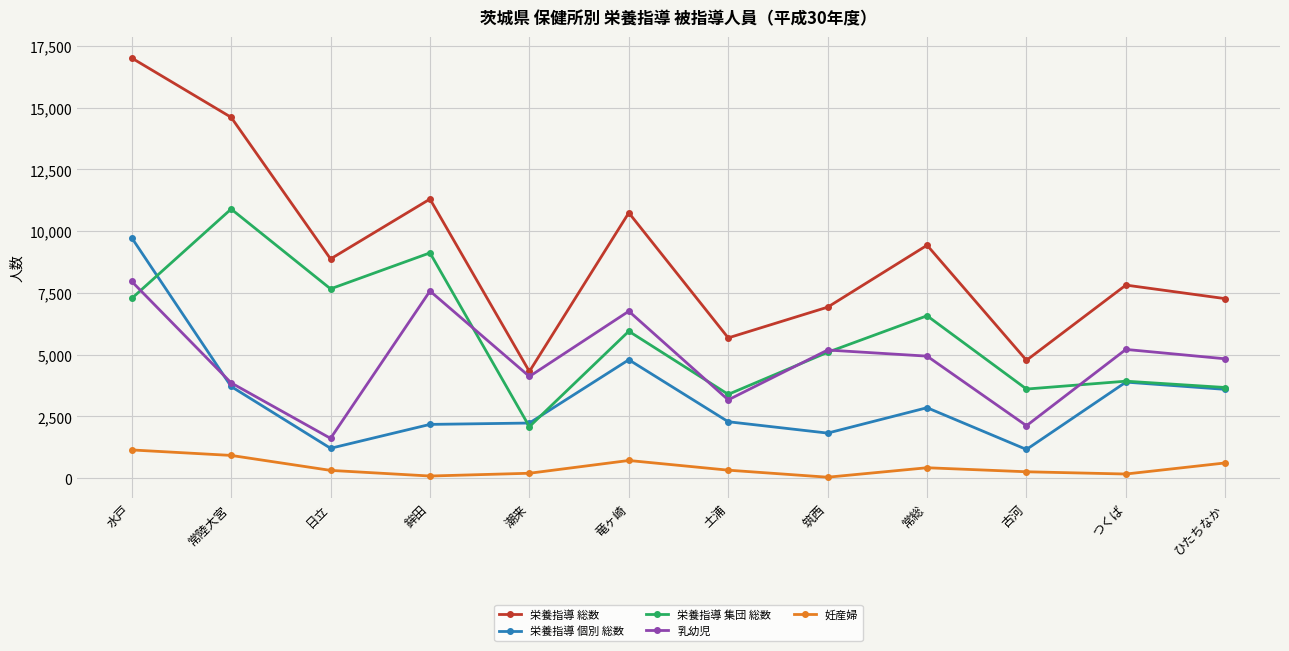

At which category is the sum across all series the highest?

水戸